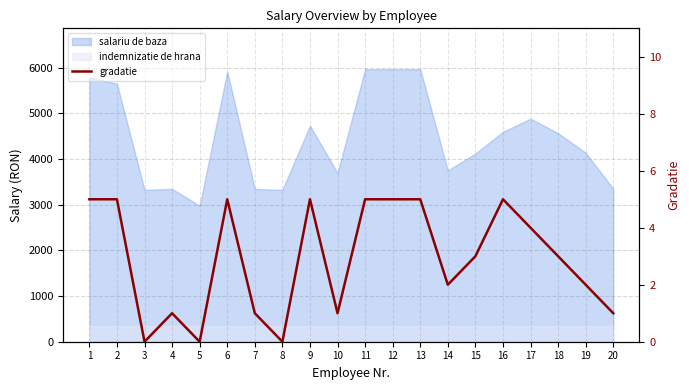

How many lines are shown in the chart?

1